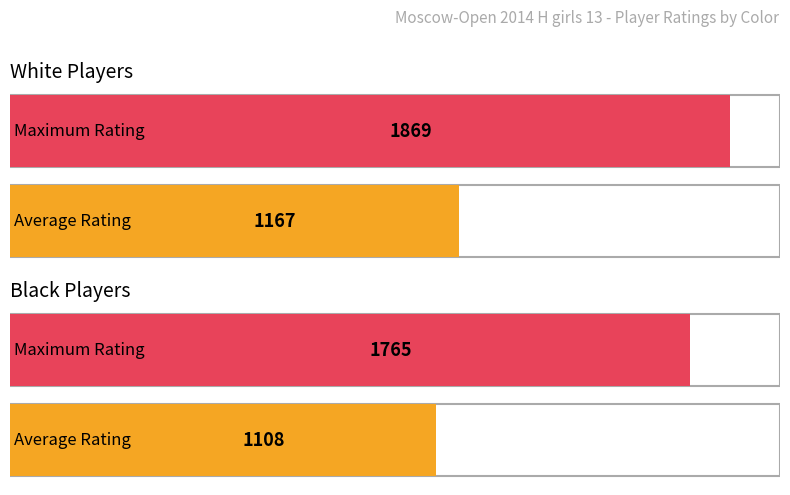

True or false: White Rating has a value of 1453 at 14.

False